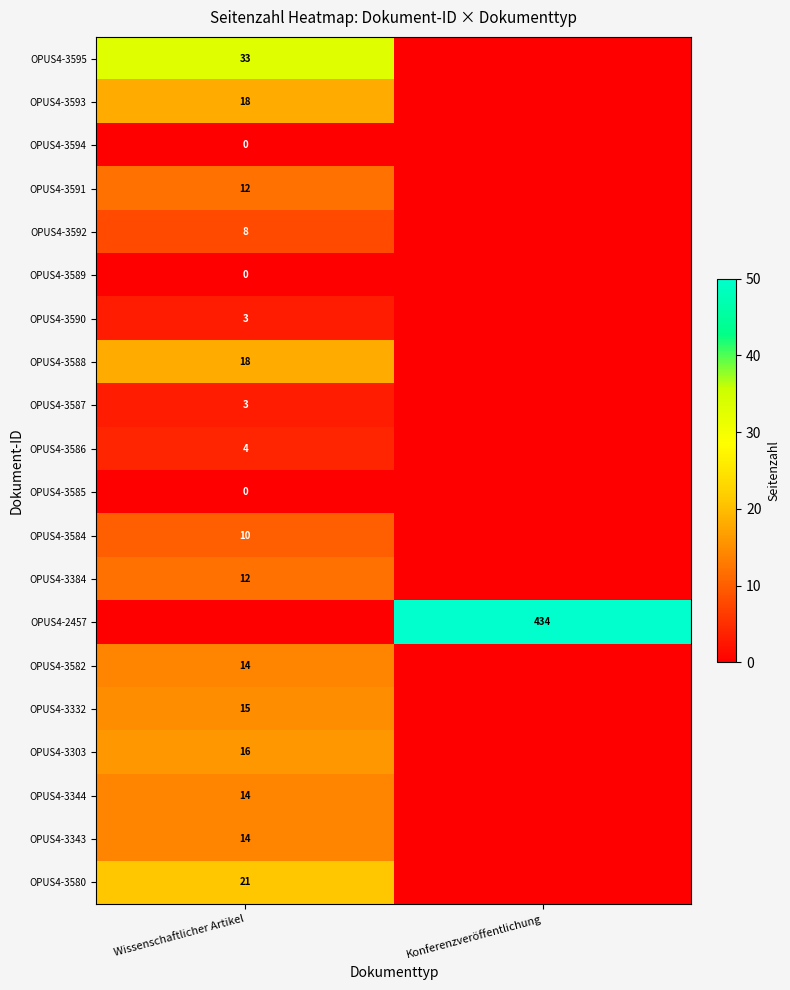

The OPUS4-3332 series shows 10 at Wissenschaftlicher Artikel. True or false?

False